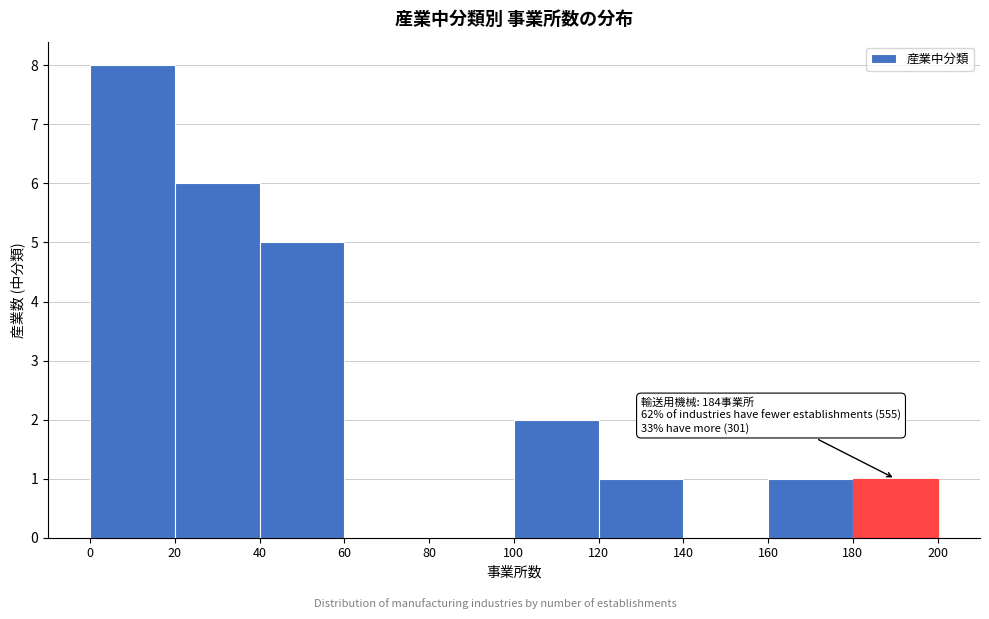

Which range on the x-axis has the tallest bar?

0 to 20